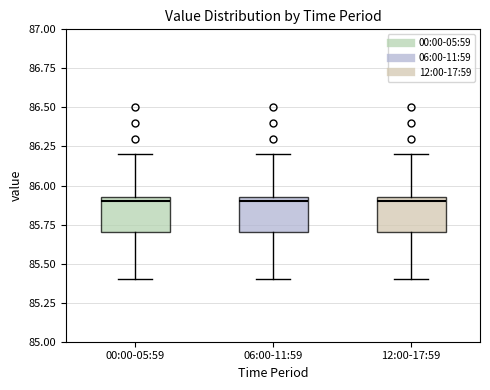

Reading left to right, read every box against the y-axis: the position of its median line, the range the box covers, and the ends of its whiskers. The values are not printed on the chart, so give them approximately, as read against the axis.

00:00-05:59: median 85.90, box 85.70 to 85.95, whiskers 85.40 to 86.20
06:00-11:59: median 85.90, box 85.70 to 85.95, whiskers 85.40 to 86.20
12:00-17:59: median 85.90, box 85.70 to 85.95, whiskers 85.40 to 86.20